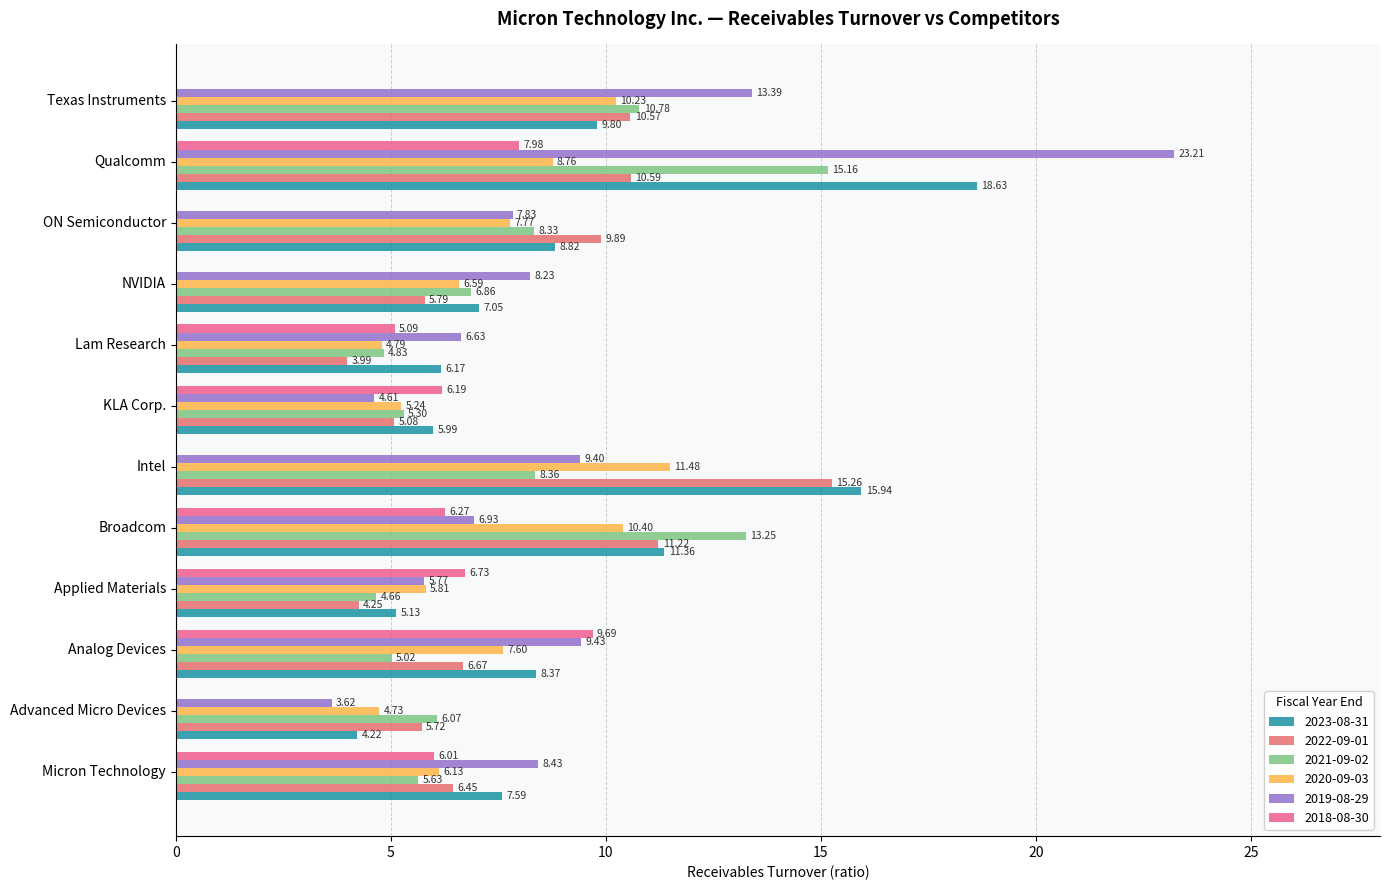

At which label does 2022-09-01 first exceed 6?

Micron Technology